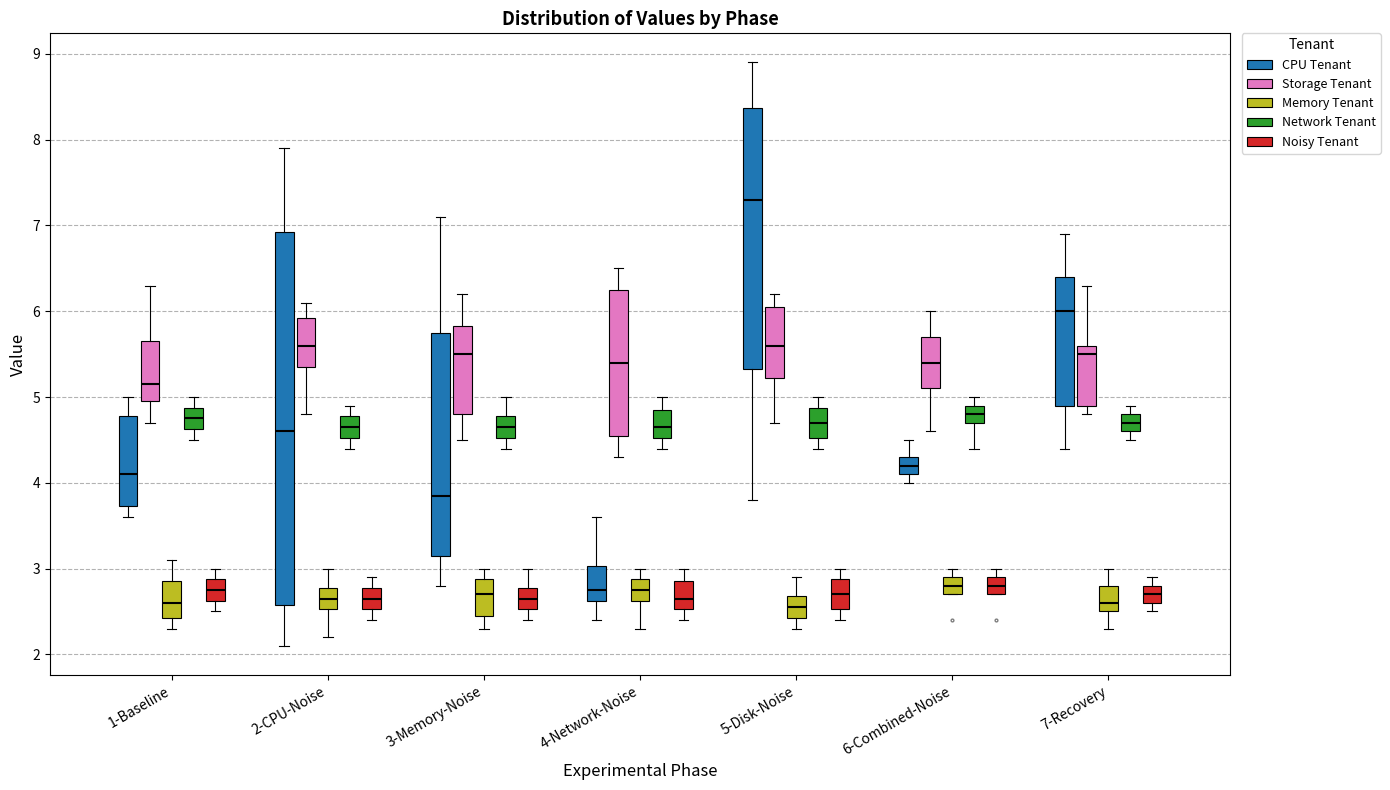

Which box's median line is the highest?

5-Disk-Noise (CPU Tenant)